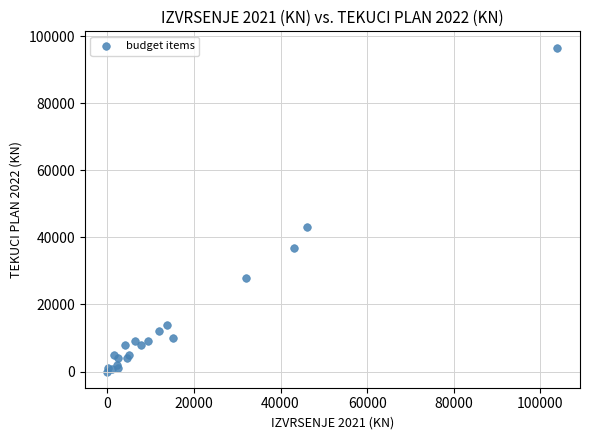

What Y value in the scatter plot is closest to 48289?

43000.0